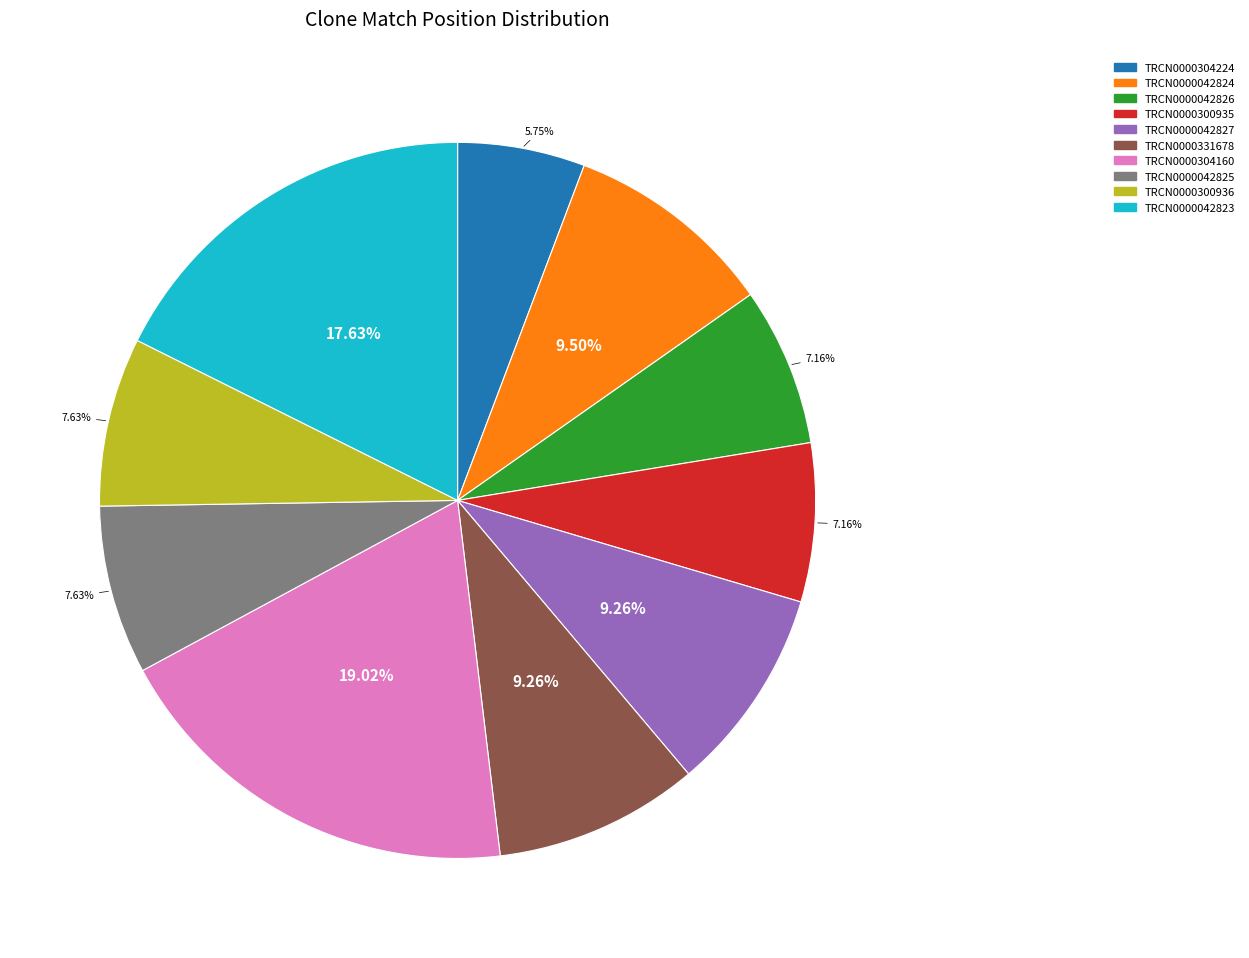

To the nearest percent, what is the difference between the TRCN0000300935 and TRCN0000304160 slice percentages?

12%